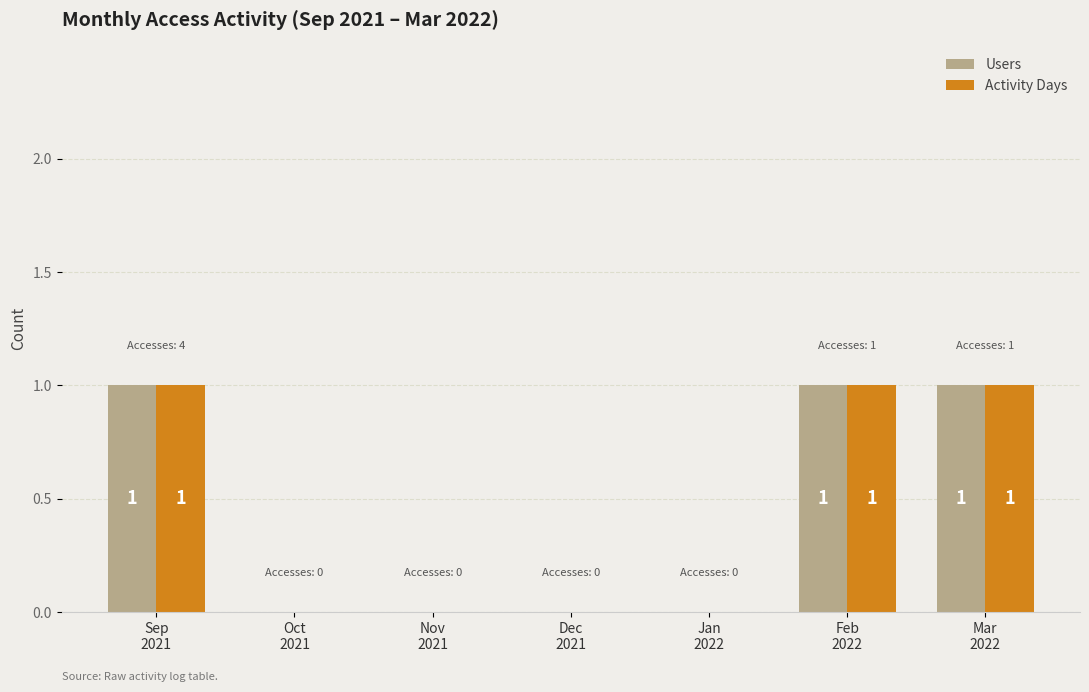

Count the number of categories in the chart.

7